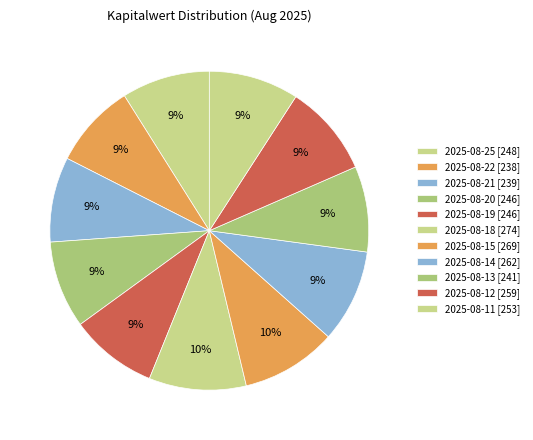

Which category has the biggest portion of the pie?

2025-08-18